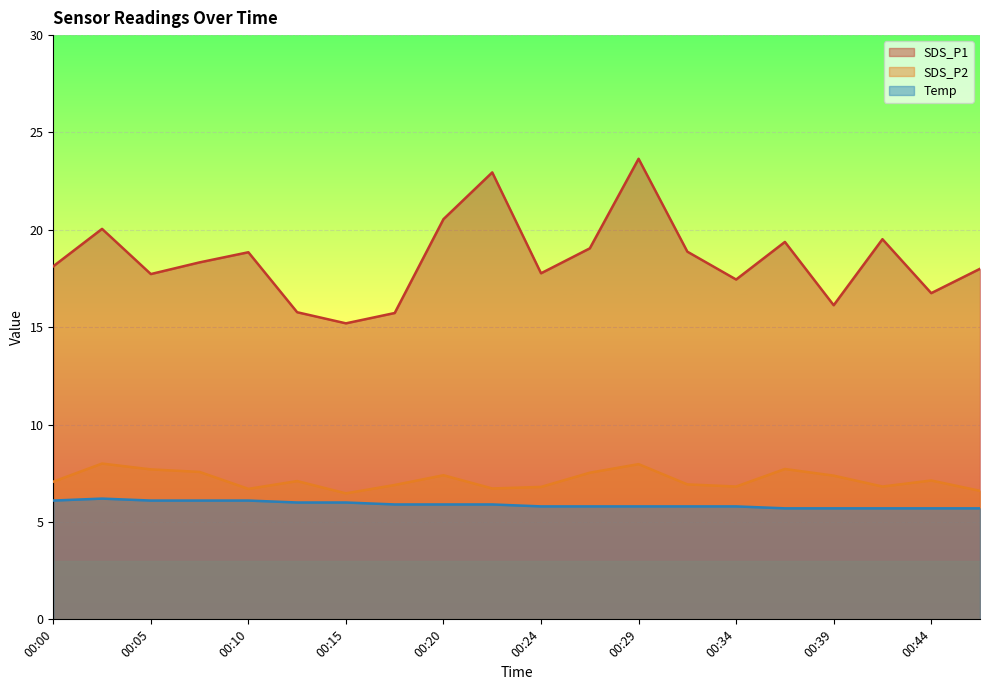

True or false: Temp and SDS_P2 cross at least once.

False